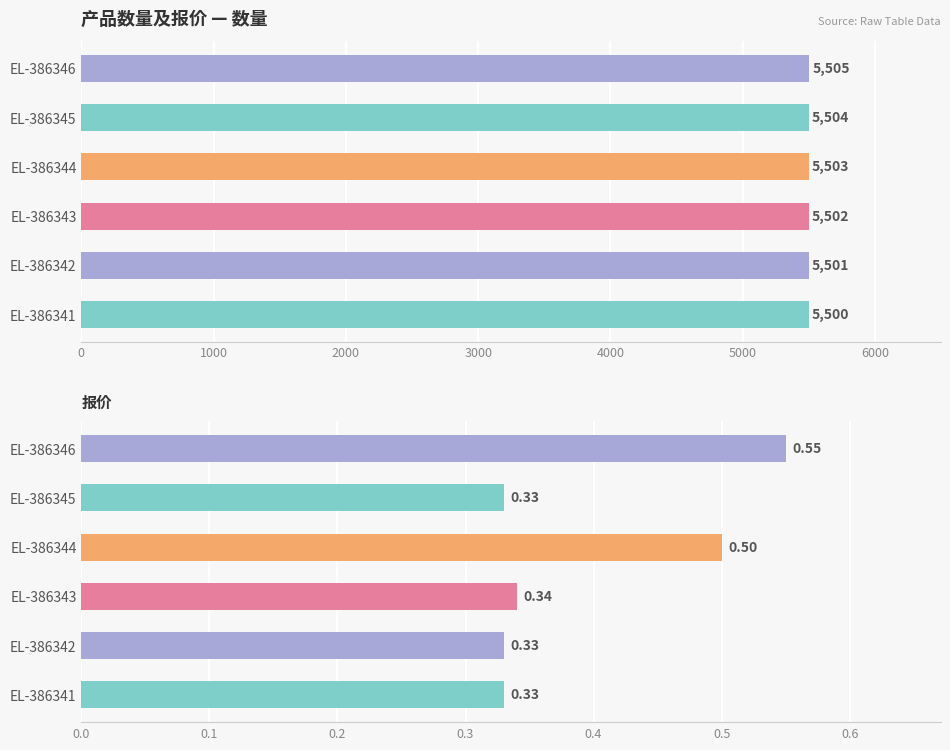

How many bars are there in each group?

2